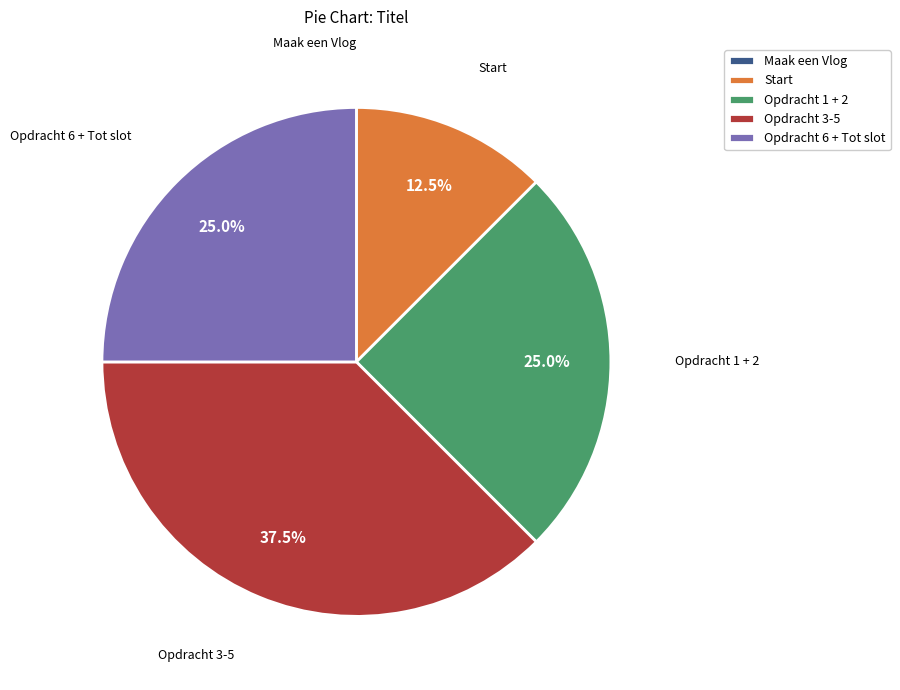

Is Start the majority of the pie?

No